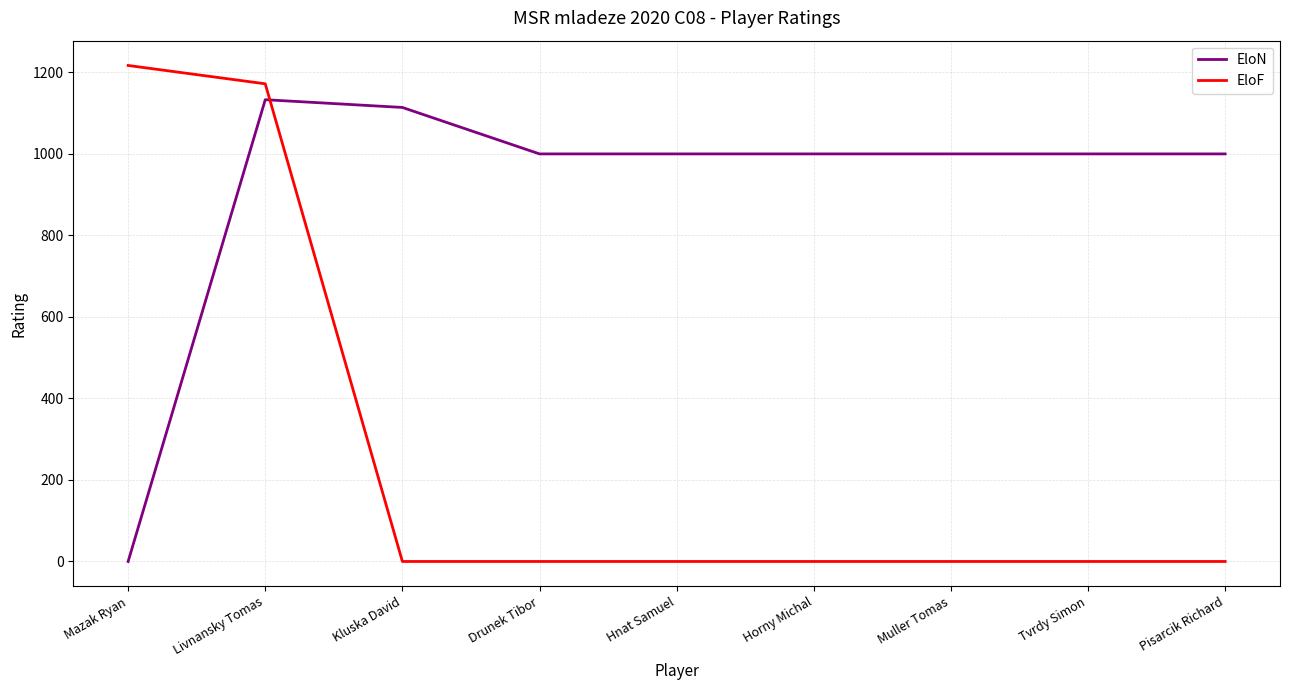

Does the chart have visible grid lines?

Yes